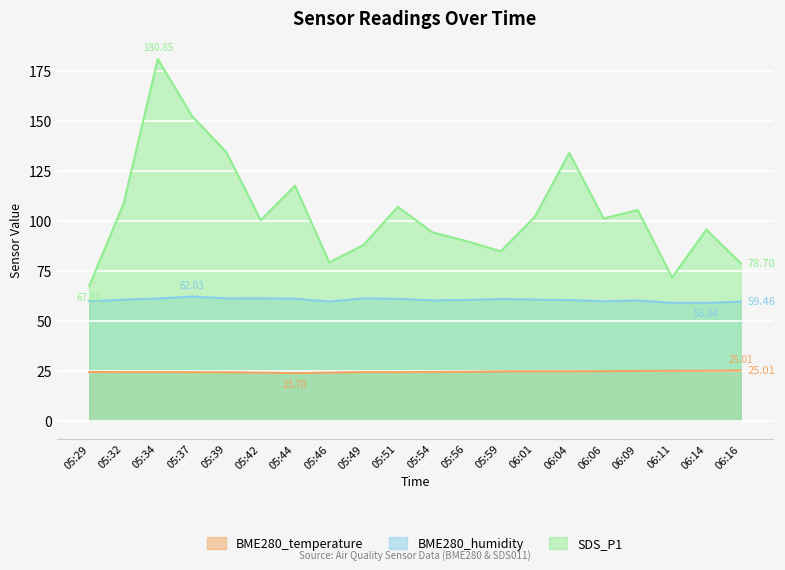

Reading left to right, what are all the values shown in this chart?

BME280_temperature: 05:29=24.3	05:32=24.2	05:34=24.2	05:37=24.2	05:39=24.1	05:42=24.0	05:44=23.7	05:46=24.0	05:49=24.2	05:51=24.2	05:54=24.3	05:56=24.4	05:59=24.6	06:01=24.6	06:04=24.7	06:06=24.7	06:09=24.8	06:11=24.9	06:14=24.9	06:16=25.0
BME280_humidity: 05:29=59.7	05:32=60.5	05:34=61.1	05:37=62.0	05:39=61.1	05:42=61.1	05:44=61.0	05:46=59.5	05:49=61.1	05:51=60.9	05:54=60.1	05:56=60.3	05:59=60.8	06:01=60.5	06:04=60.3	06:06=59.6	06:09=60.0	06:11=58.9	06:14=58.8	06:16=59.5
SDS_P1: 05:29=67.3	05:32=108.4	05:34=180.8	05:37=152.2	05:39=134.2	05:42=100.2	05:44=117.5	05:46=79.1	05:49=87.8	05:51=106.9	05:54=94.2	05:56=89.8	05:59=84.7	06:01=102.0	06:04=133.9	06:06=101.2	06:09=105.3	06:11=71.5	06:14=95.6	06:16=78.7